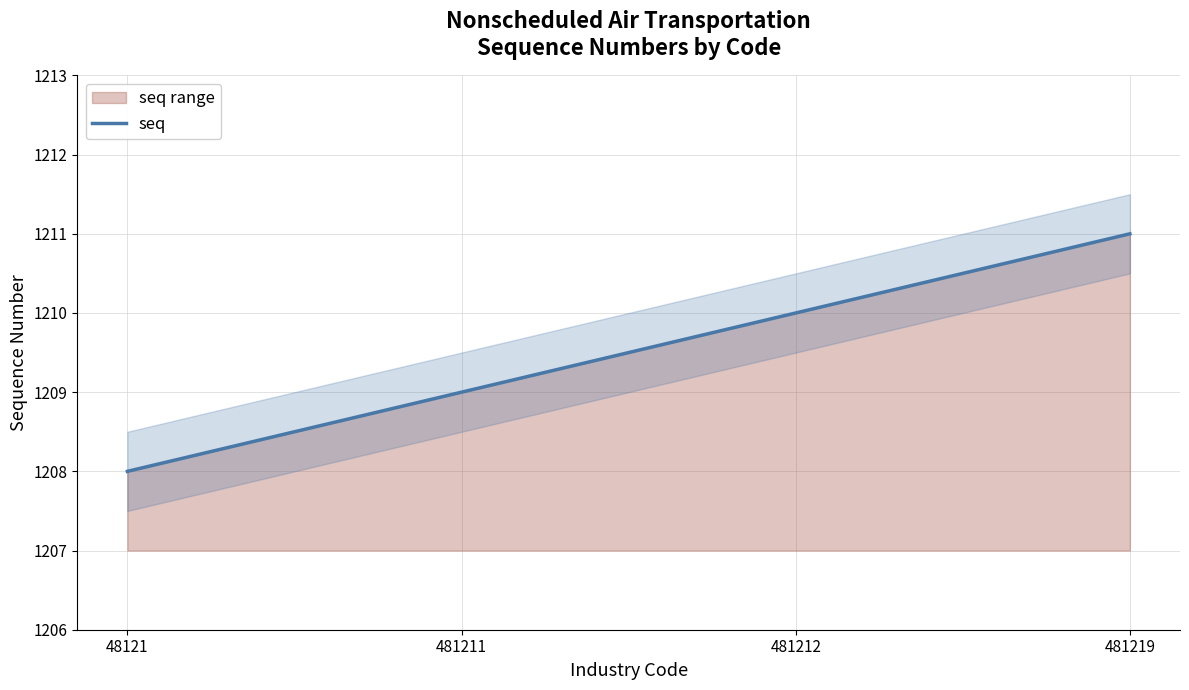

What is the change in value from 481212 to 481219?

+1